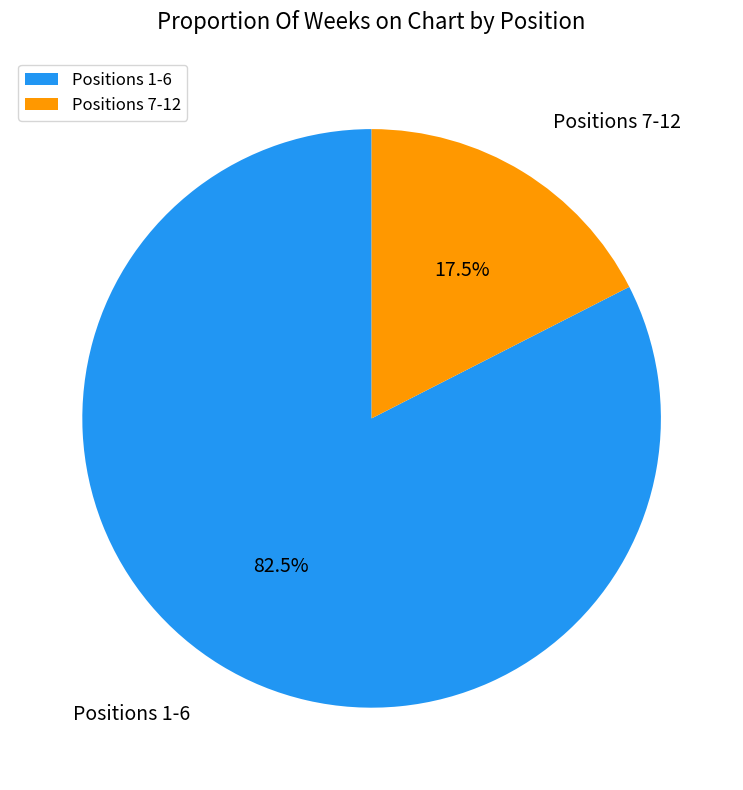

Which slice represents more than half of the pie?

Positions 1-6